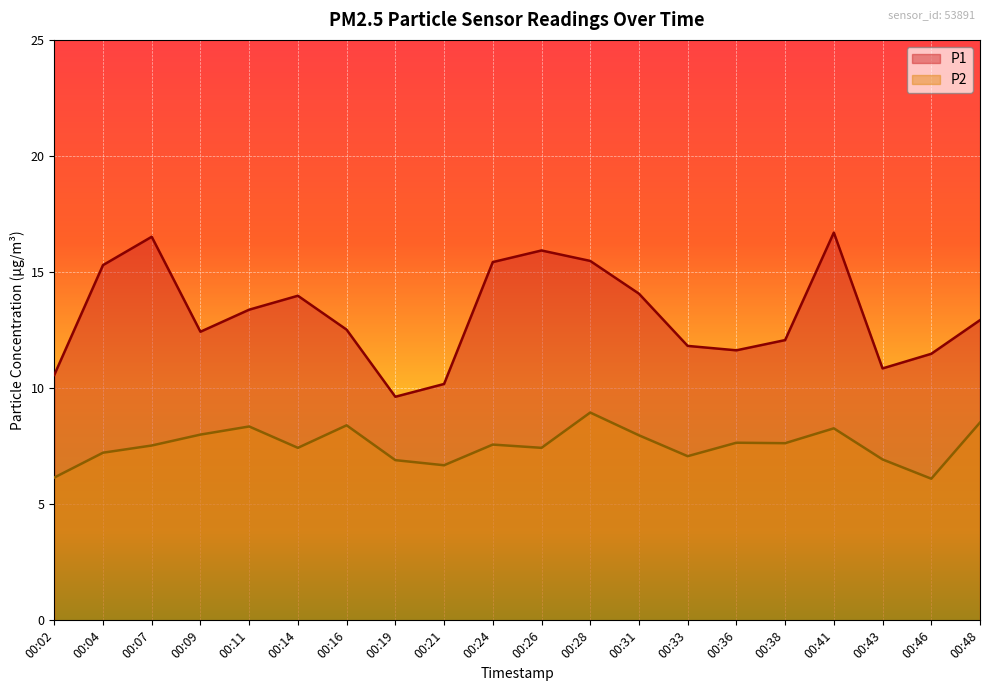

Rank the categories by P1 value from highest to lowest.

00:41, 00:07, 00:26, 00:28, 00:24, 00:04, 00:31, 00:14, 00:11, 00:48, 00:16, 00:09, 00:38, 00:33, 00:36, 00:46, 00:43, 00:02, 00:21, 00:19